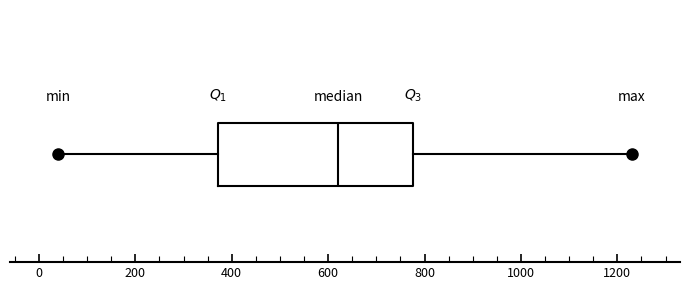

Where does the left whisker of the box end on the x-axis? The values are not printed on the chart, so give them approximately, as read against the axis.

40